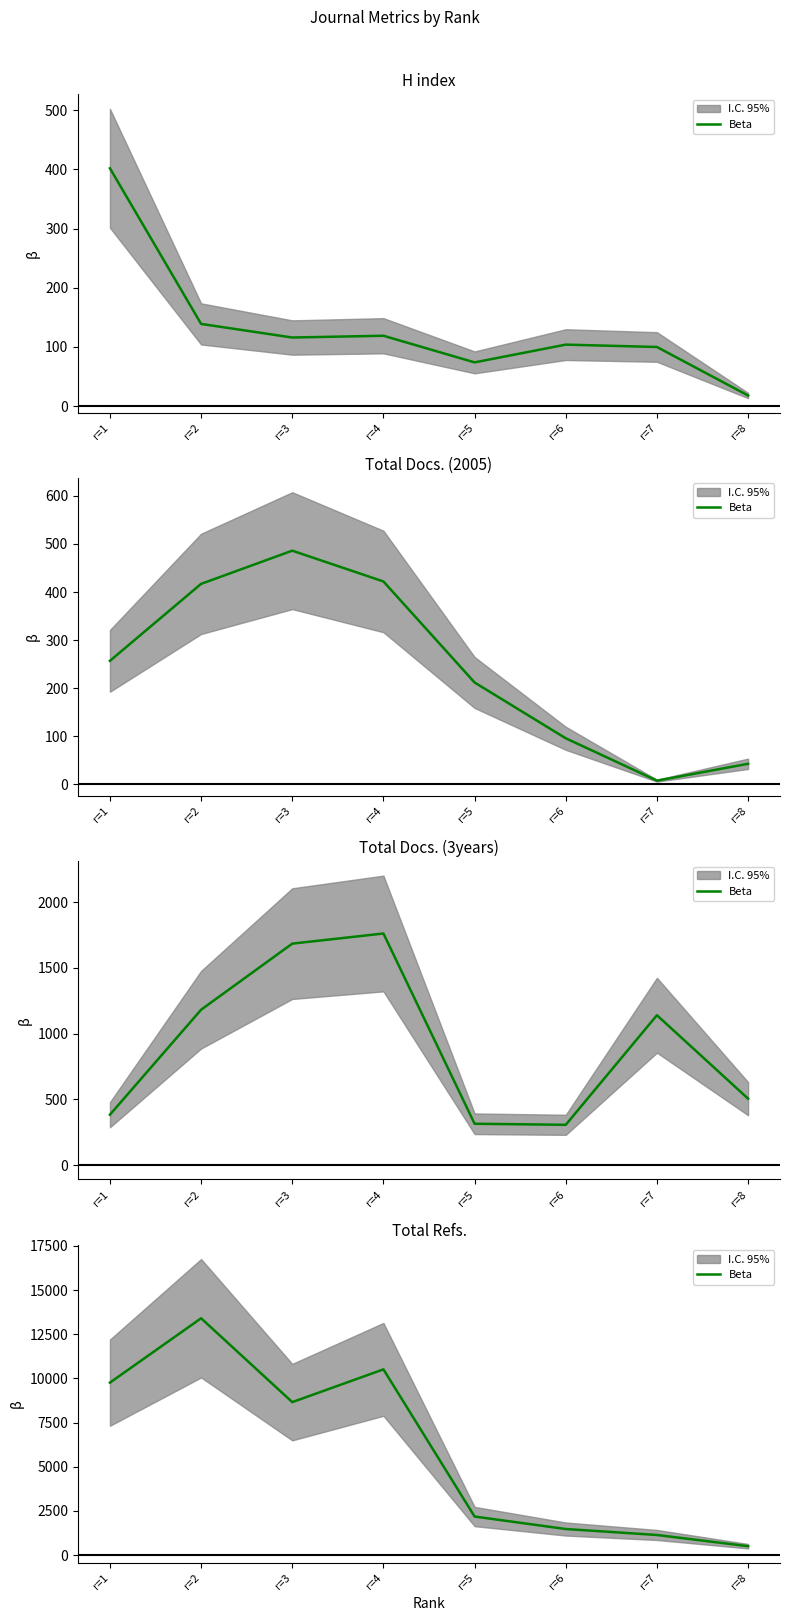

How many points are higher than both their immediate neighbors (excluding endpoints)?

2